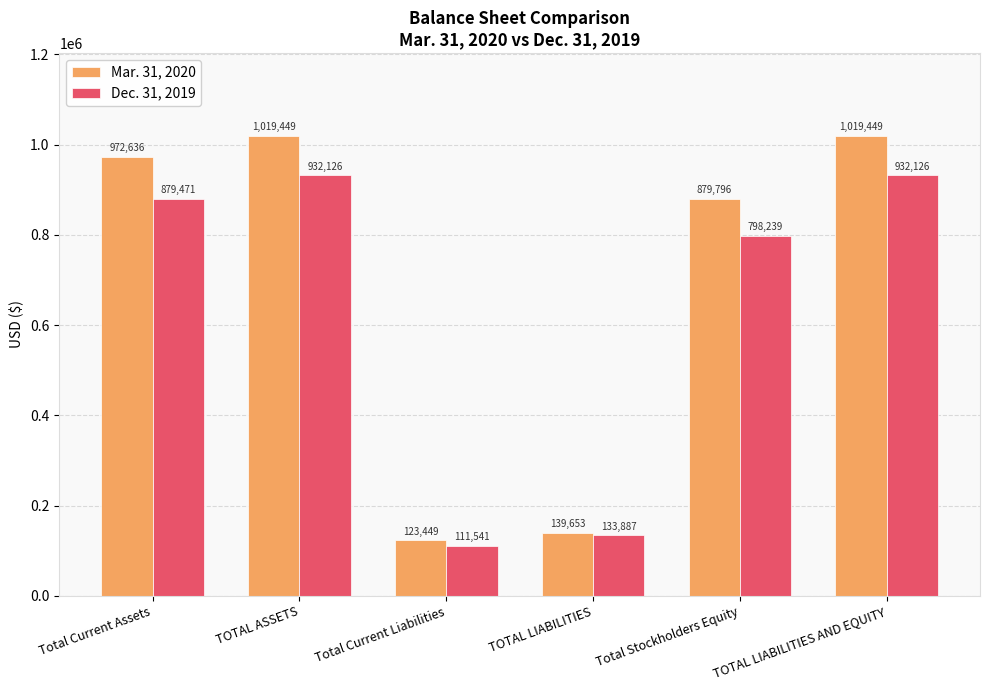

List the series in order of their peak value, lowest first.

Dec. 31, 2019, Mar. 31, 2020